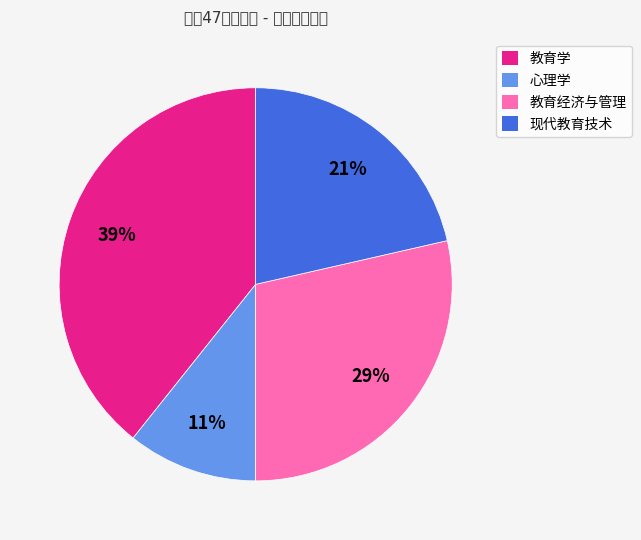

Combined, do 教育经济与管理 and 现代教育技术 account for over 50%?

No